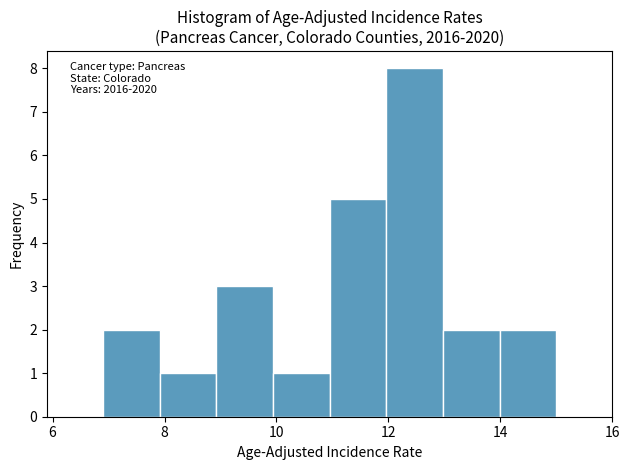

Over which range of the x-axis is the bar tallest?

12 to 13